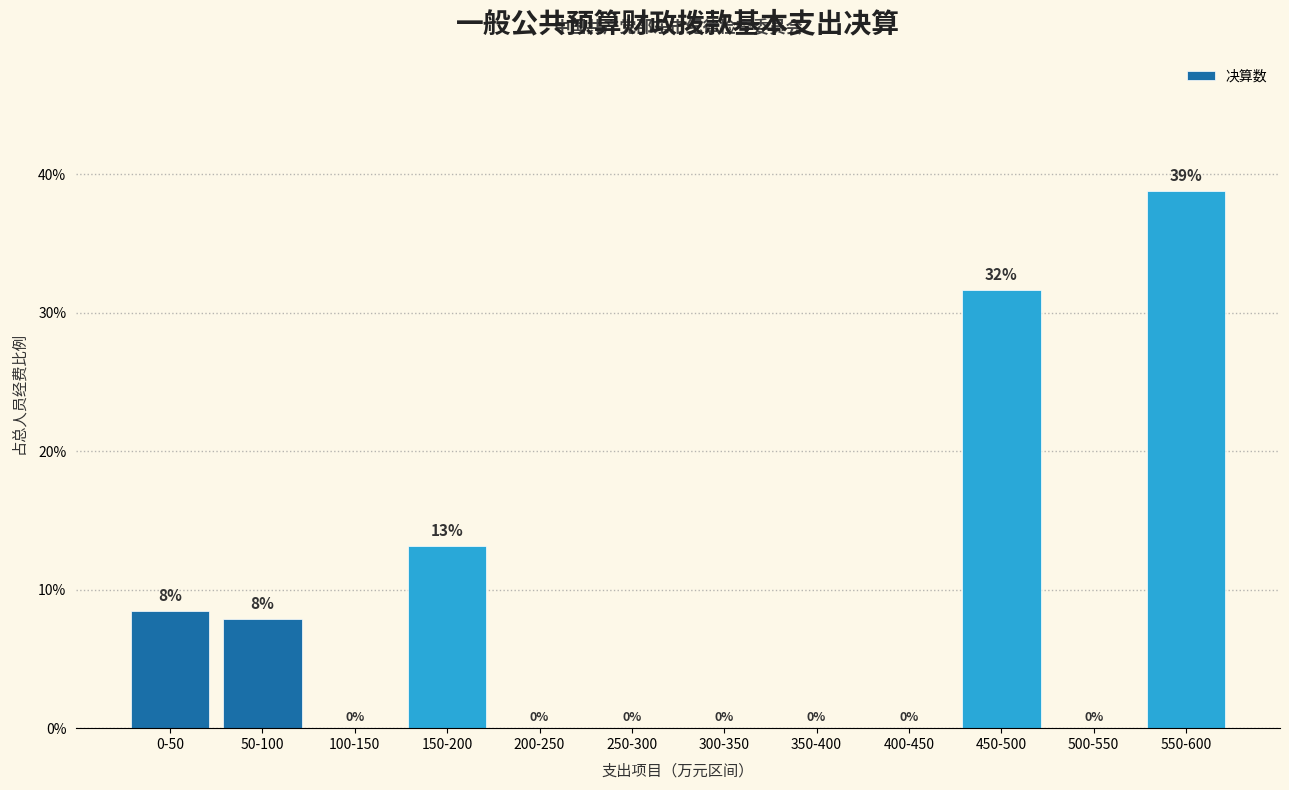

At which category does the chart reach its peak across all series?

550-600